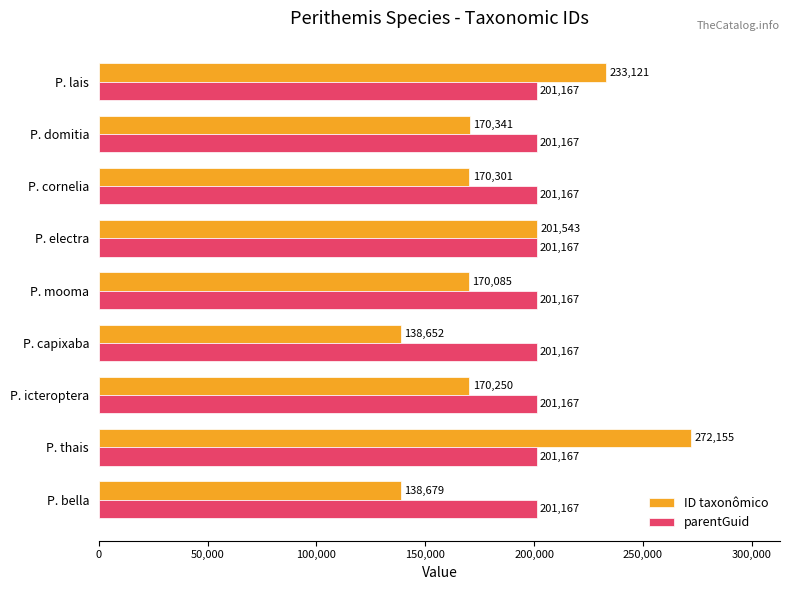

List the series in order of their overall mean, highest first.

parentGuid, ID taxonômico